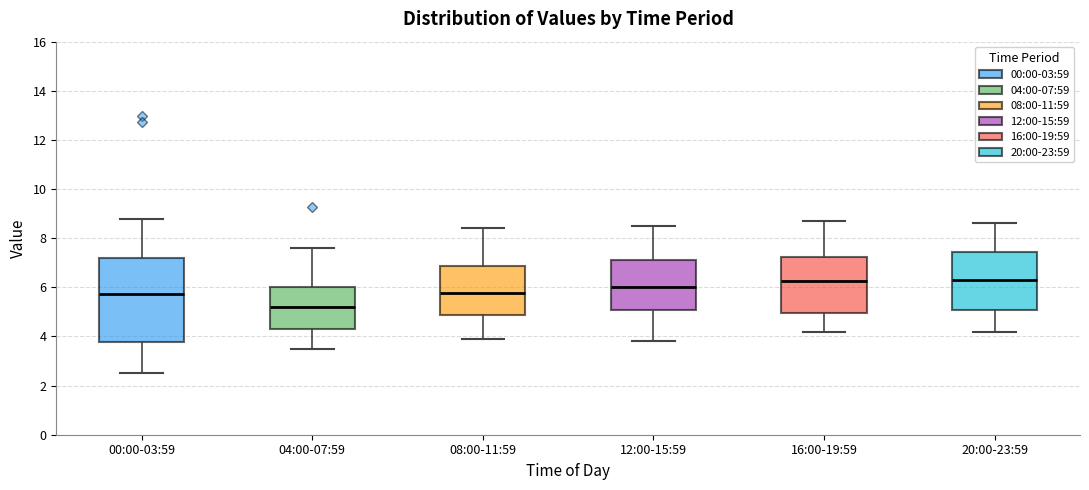

Reading left to right, read every box against the y-axis: the position of its median line, the range the box covers, and the ends of its whiskers. The values are not printed on the chart, so give them approximately, as read against the axis.

00:00-03:59: median 5.8, box 3.8 to 7.2, whiskers 2.6 to 8.8
04:00-07:59: median 5.2, box 4.4 to 6.0, whiskers 3.6 to 7.6
08:00-11:59: median 5.8, box 4.8 to 6.8, whiskers 4.0 to 8.4
12:00-15:59: median 6.0, box 5.0 to 7.2, whiskers 3.8 to 8.6
16:00-19:59: median 6.2, box 5.0 to 7.2, whiskers 4.2 to 8.8
20:00-23:59: median 6.4, box 5.0 to 7.4, whiskers 4.2 to 8.6